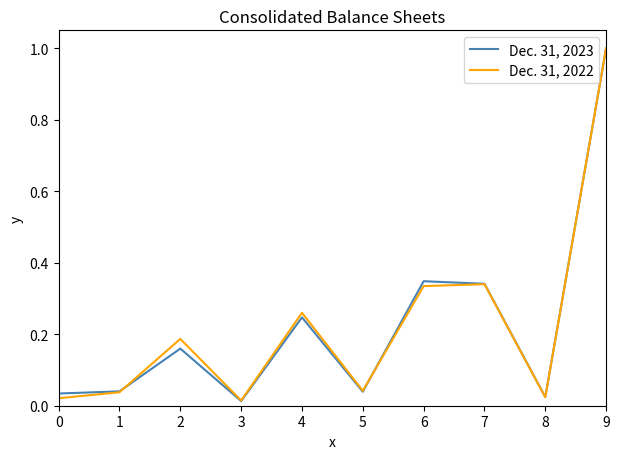

Where is Dec. 31, 2023 nearest to the value 0?

3